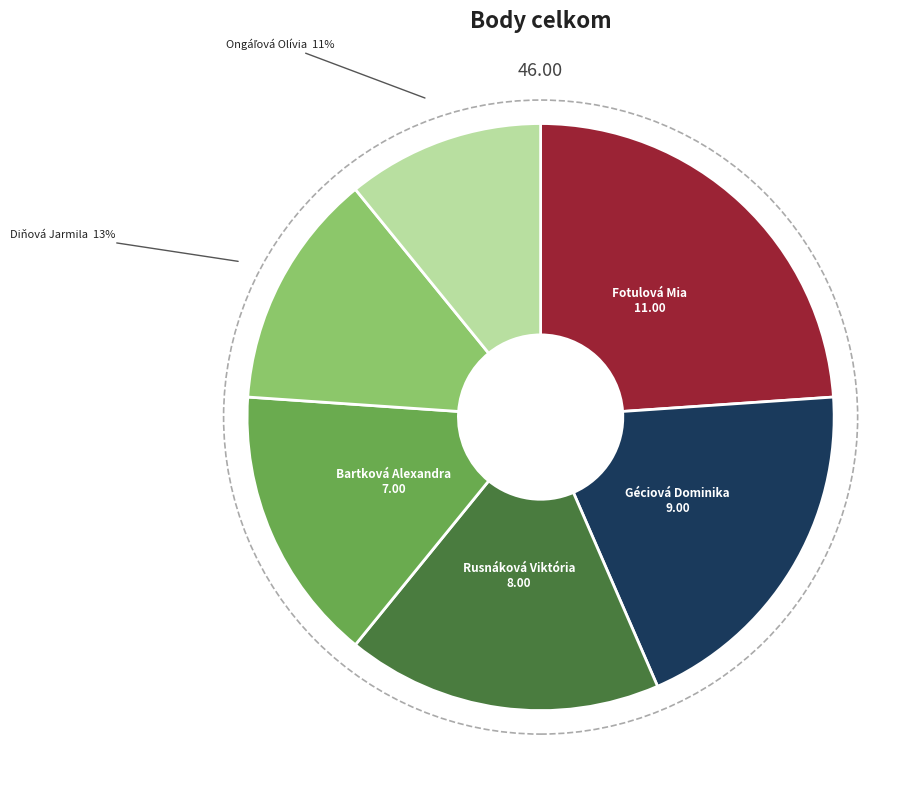

Which has a higher value, Rusnáková Viktória or Géciová Dominika?

Géciová Dominika